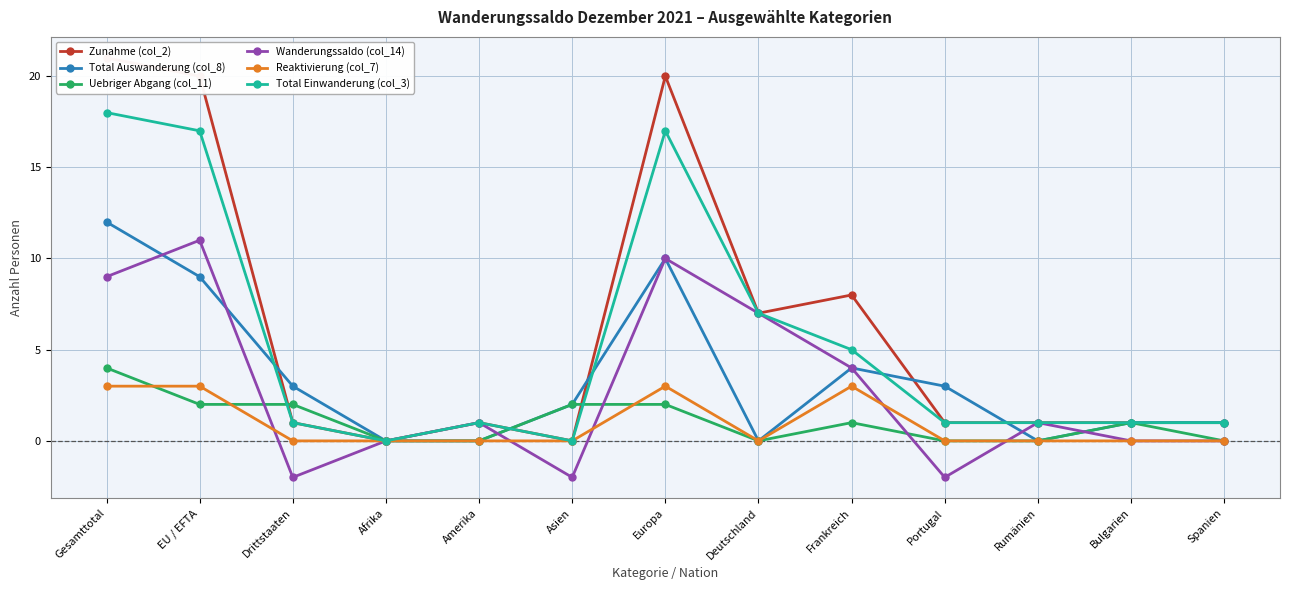

In Total Auswanderung (col_8), how many points are lower than both neighbors (excluding endpoints)?

2